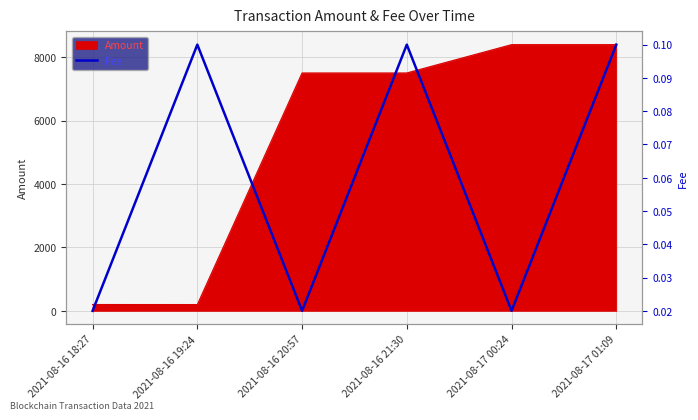

How many interior local peaks (higher than both neighbors) does the data have?

2